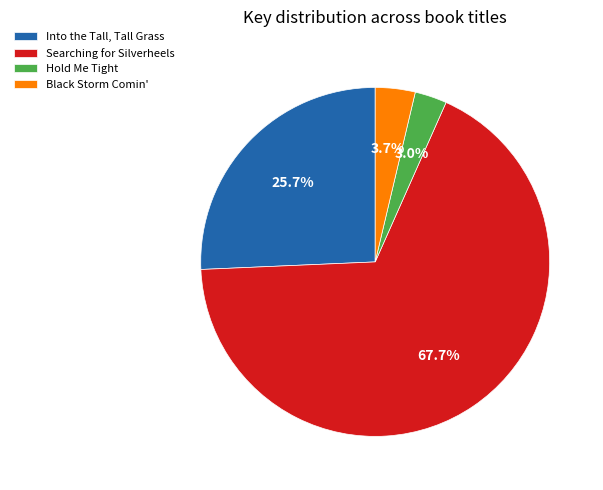

Is Black Storm Comin' the majority of the pie?

No